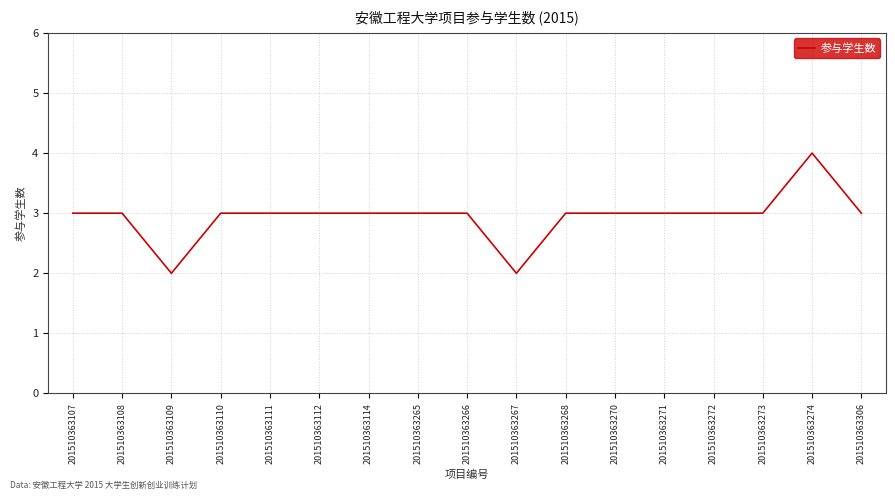

The chart shows a value of 3 at 201510363271. True or false?

True